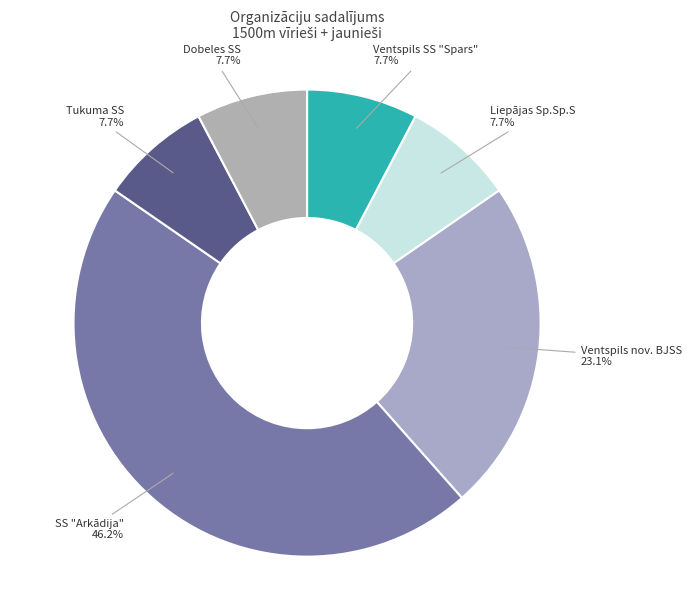

The Ventspils nov. BJSS slice represents 23% of the pie. True or false?

True